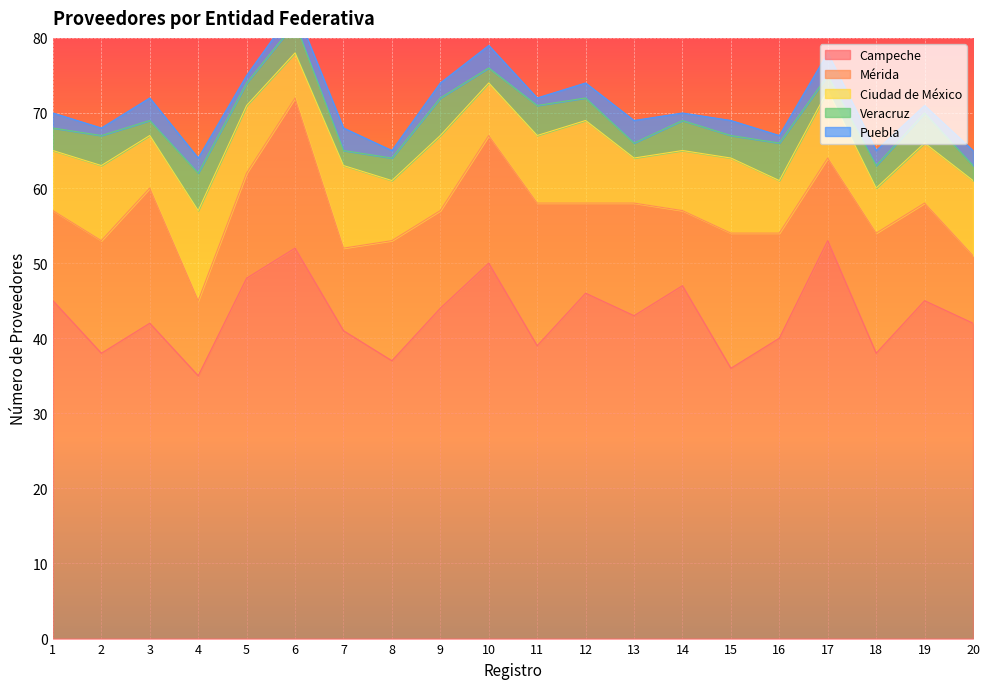

What is the sum of all Veracruz values?

65